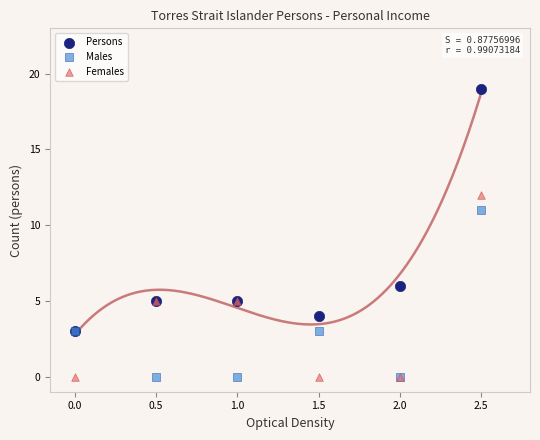

Which series has the largest Y range (max minus min)?

Persons